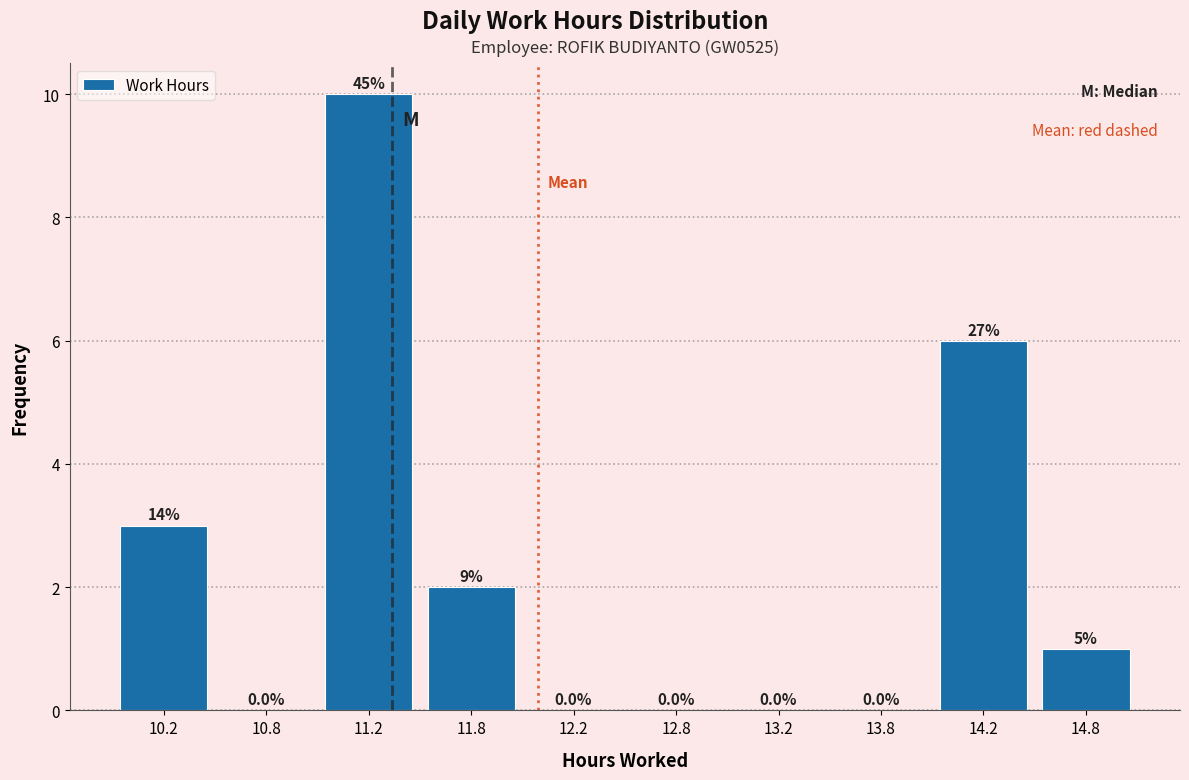

Which range on the x-axis has the tallest bar?

11.0 to 11.5